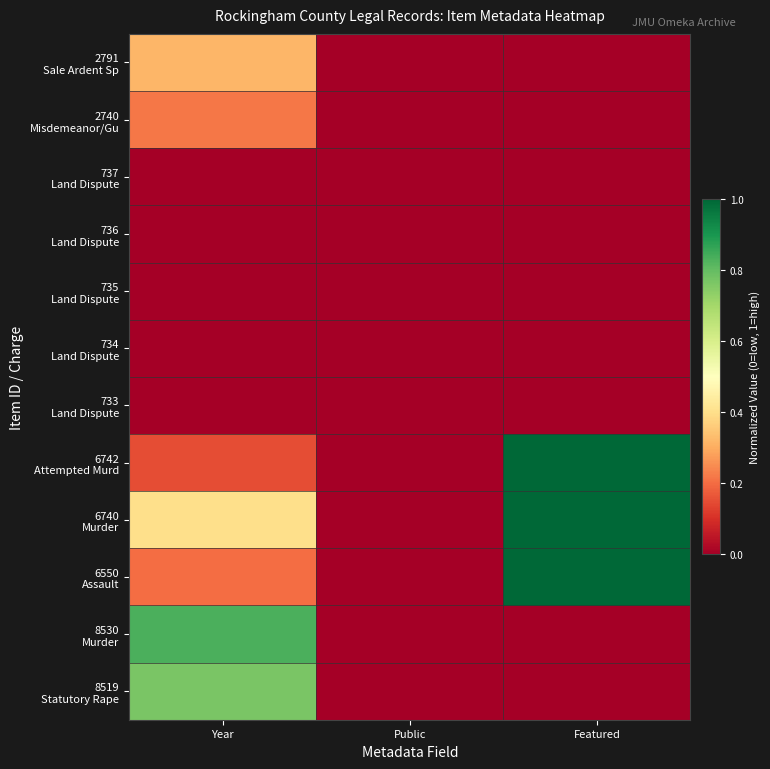

What is the greatest value displayed?

1.0